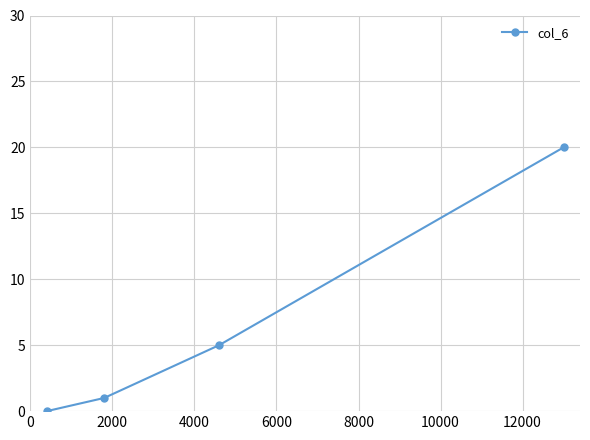

What is the greatest value displayed?

20